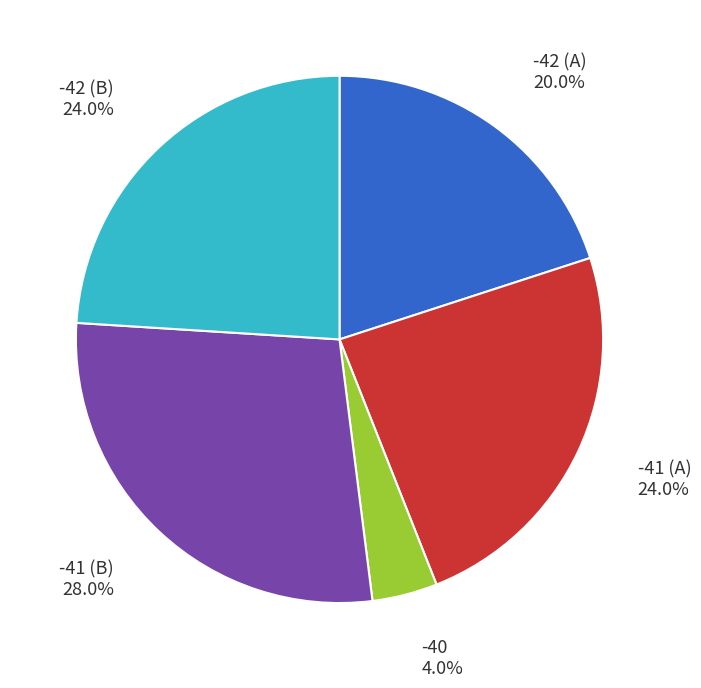

Is there any slice that represents more than half of the pie?

No